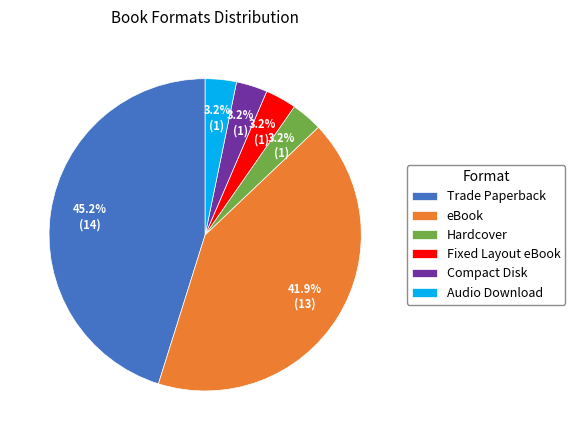

Approximately how many times larger is the value at Fixed Layout eBook compared to Compact Disk?

1.0